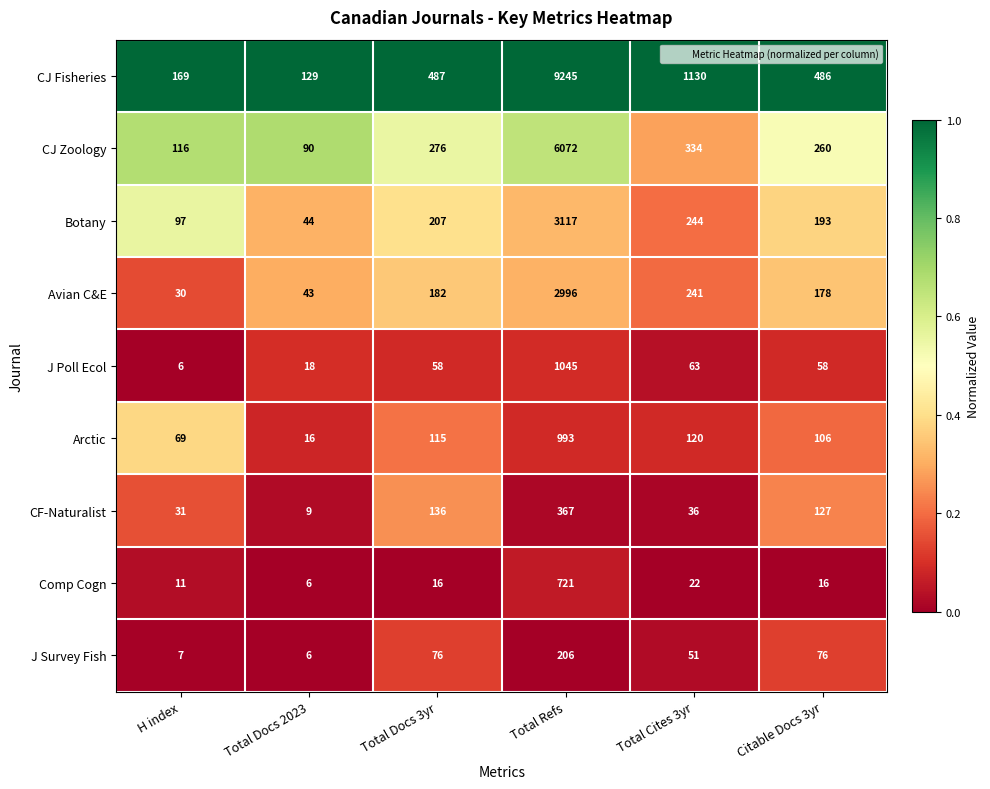

What is the total value across all series at Total Refs?

24762